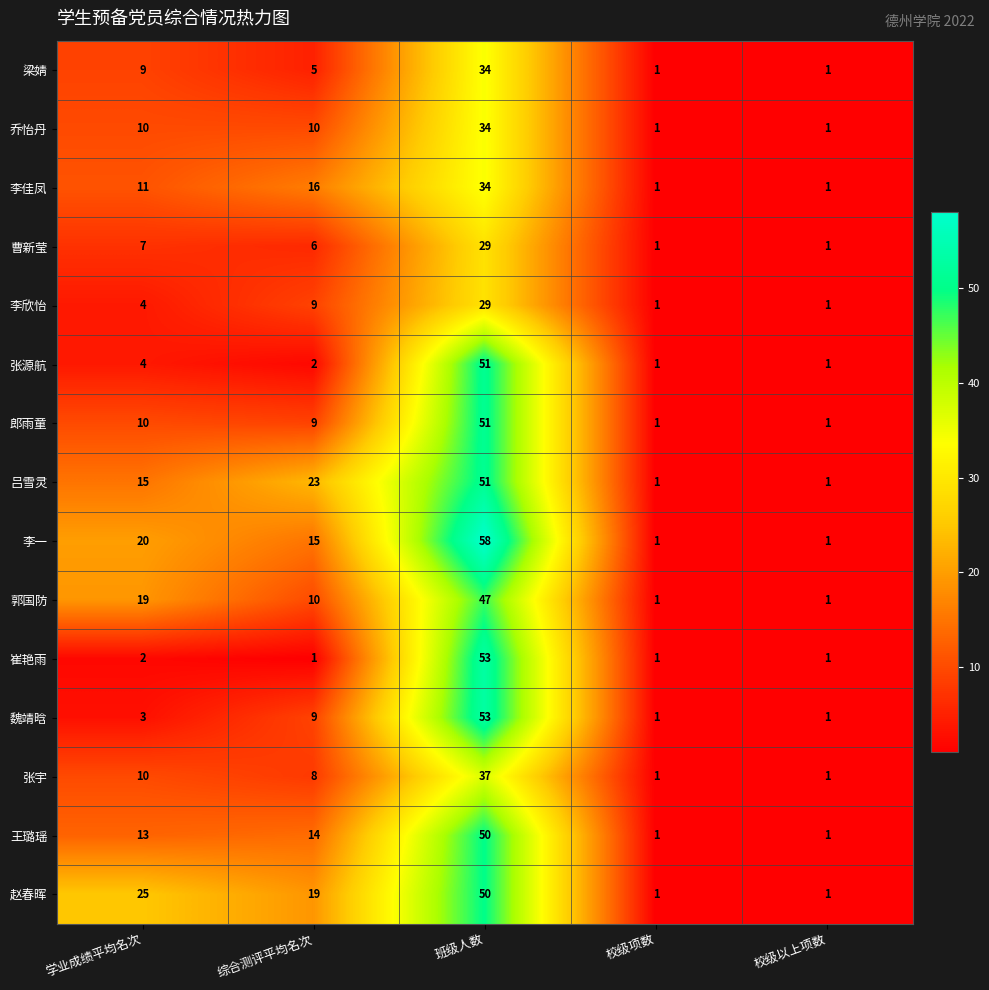

Between 综合测评平均名次 and 校级以上项数, which series saw the biggest shift?

吕雪灵